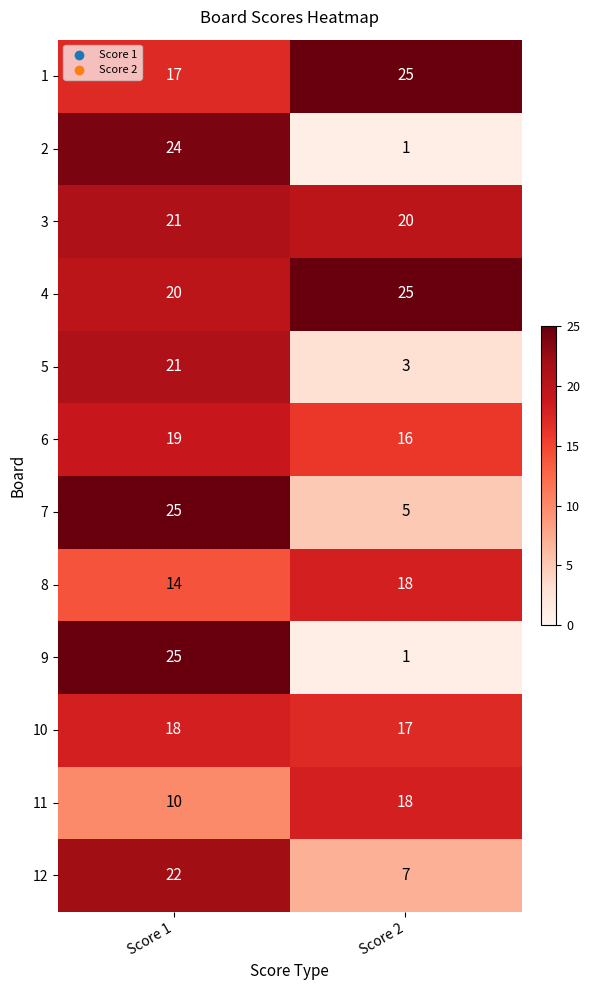

How many categories are shown in the chart?

2